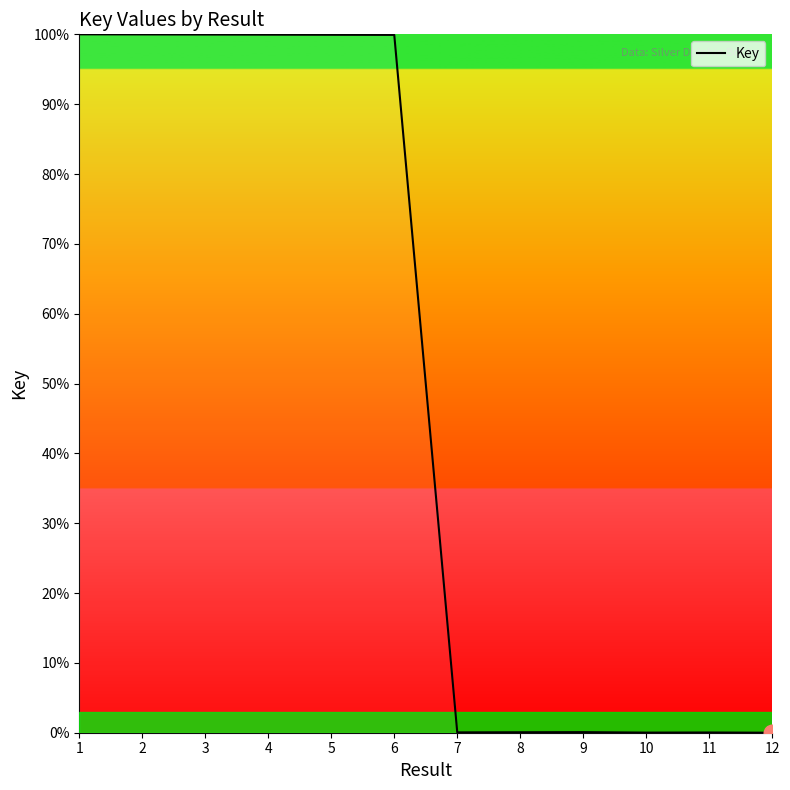

Is it true that the value at 10 is 0.0?

True